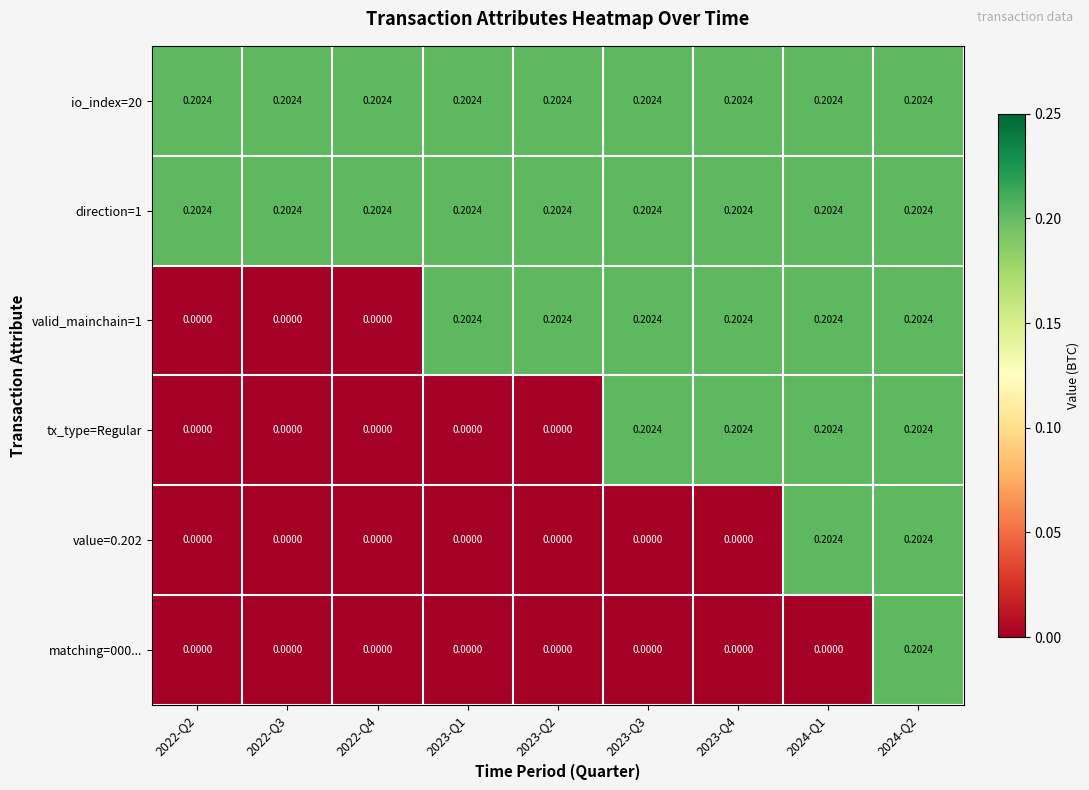

Between 2023-Q1 and 2023-Q3, which series saw the biggest shift?

tx_type=Regular